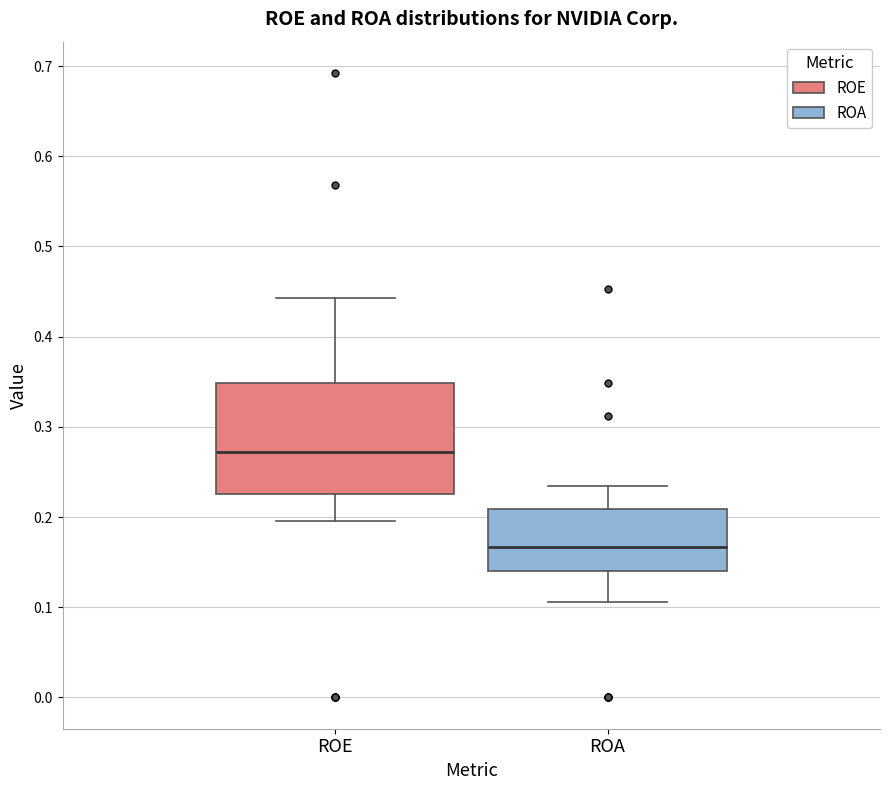

Reading left to right, transcribe this box plot: for each box, give where its median line is, the range the box spans, and where its two whiskers end, as read against the y-axis. The values are not printed on the chart, so give them approximately, as read against the axis.

ROE: median 0.27, box 0.23 to 0.35, whiskers 0.20 to 0.44
ROA: median 0.17, box 0.14 to 0.21, whiskers 0.11 to 0.23